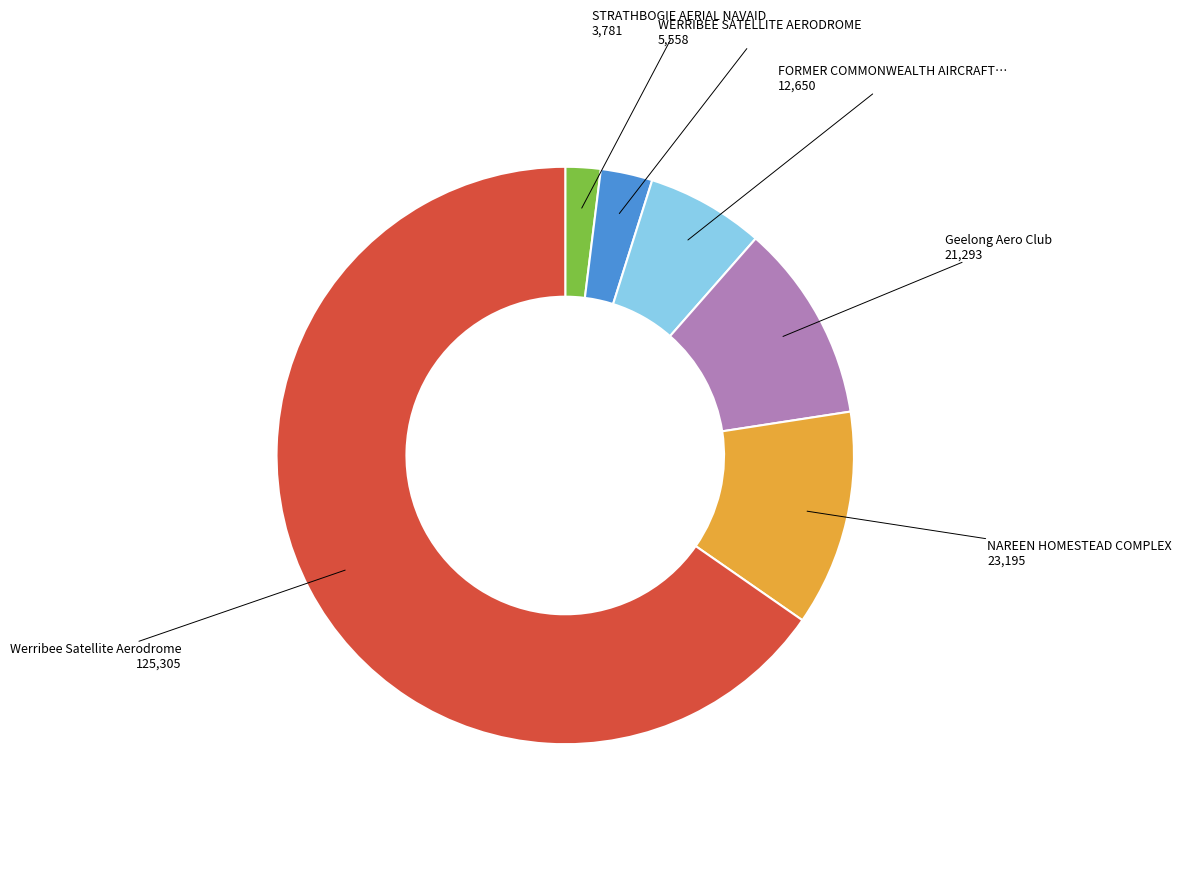

How many segments does this pie chart have?

6